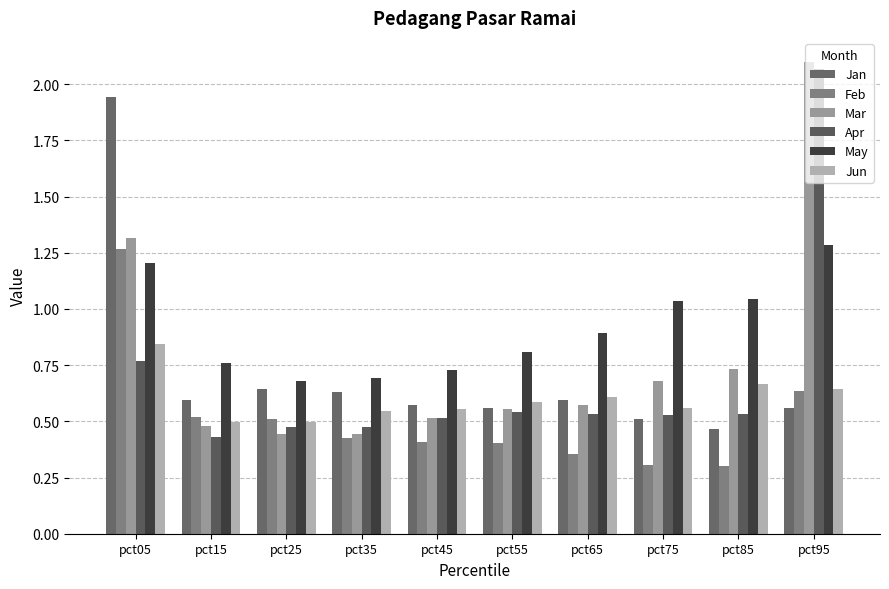

Reading right to left, what are all the values shown in this chart?

Jan: pct95=0.6	pct85=0.5	pct75=0.5	pct65=0.6	pct55=0.6	pct45=0.6	pct35=0.6	pct25=0.6	pct15=0.6	pct05=1.9
Feb: pct95=0.6	pct85=0.3	pct75=0.3	pct65=0.4	pct55=0.4	pct45=0.4	pct35=0.4	pct25=0.5	pct15=0.5	pct05=1.3
Mar: pct95=2.1	pct85=0.7	pct75=0.7	pct65=0.6	pct55=0.6	pct45=0.5	pct35=0.4	pct25=0.4	pct15=0.5	pct05=1.3
Apr: pct95=2.1	pct85=0.5	pct75=0.5	pct65=0.5	pct55=0.5	pct45=0.5	pct35=0.5	pct25=0.5	pct15=0.4	pct05=0.8
May: pct95=1.3	pct85=1.0	pct75=1.0	pct65=0.9	pct55=0.8	pct45=0.7	pct35=0.7	pct25=0.7	pct15=0.8	pct05=1.2
Jun: pct95=0.6	pct85=0.7	pct75=0.6	pct65=0.6	pct55=0.6	pct45=0.6	pct35=0.5	pct25=0.5	pct15=0.5	pct05=0.8